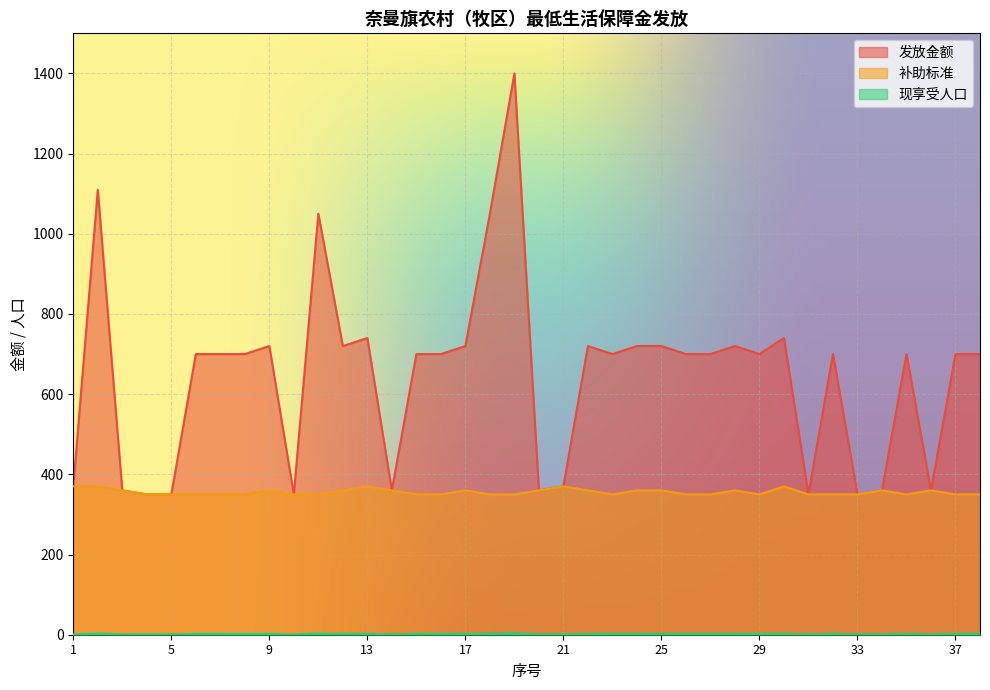

True or false: 补助标准 and 现享受人口 intersect in this chart.

False